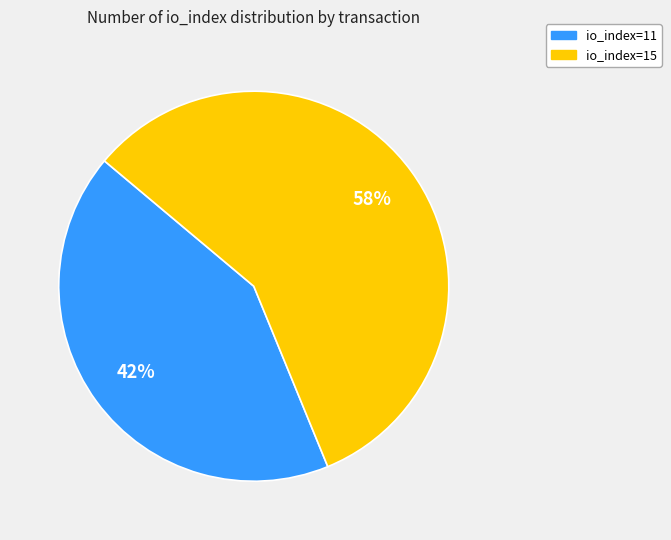

True or false: io_index=11 accounts for 42% of the total.

True